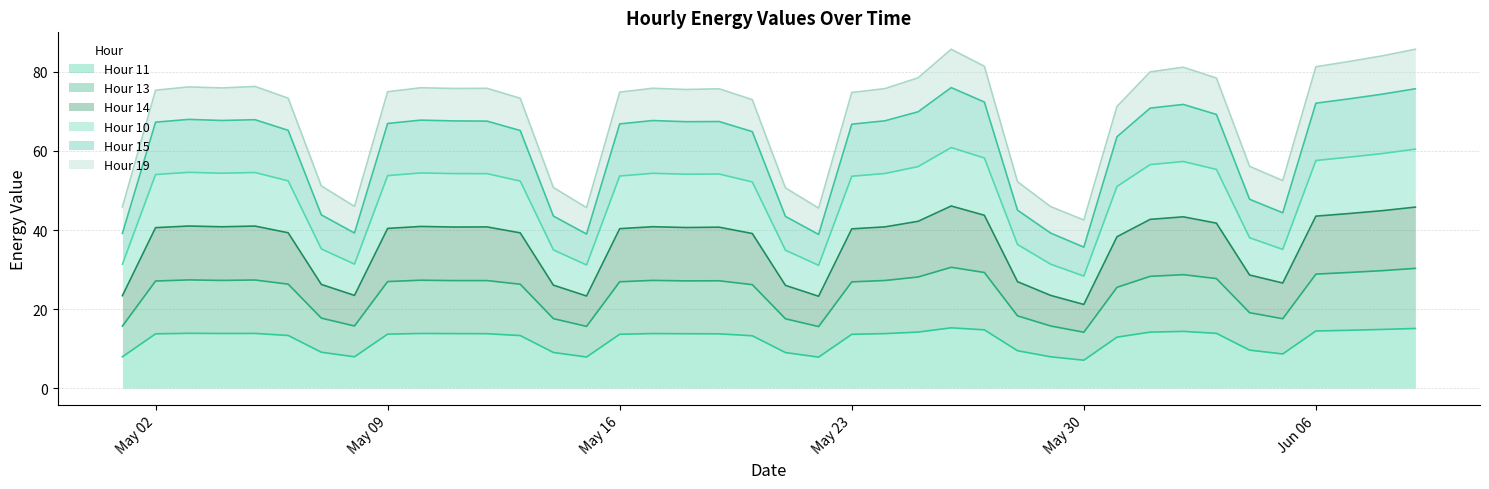

Which has a higher value, 2022-06-04 or 2022-05-20?

2022-05-20